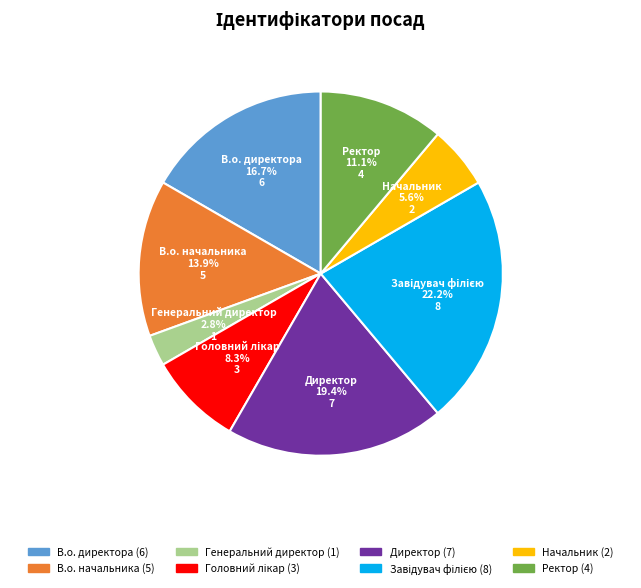

How many segments does this pie chart have?

8